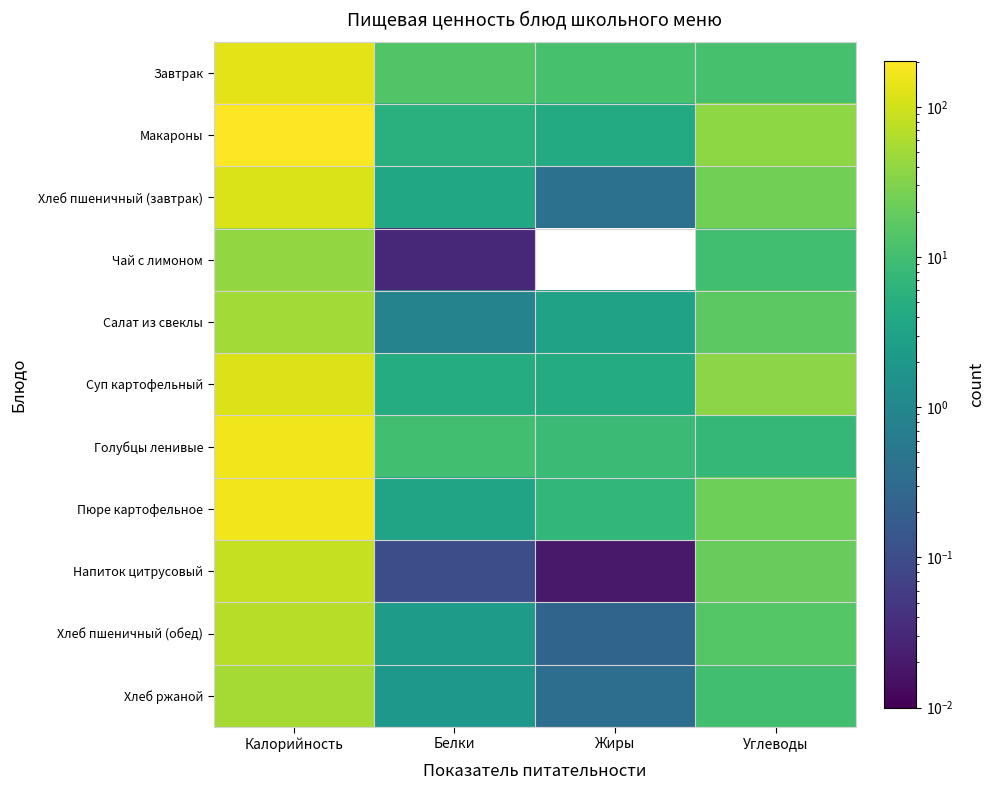

Rank the series by their maximum value, from lowest to highest.

Чай с лимоном, Салат из свеклы, Хлеб ржаной, Хлеб пшеничный (обед), Напиток цитрусовый, Хлеб пшеничный (завтрак), Суп картофельный, Завтрак, Пюре картофельное, Голубцы ленивые, Макароны